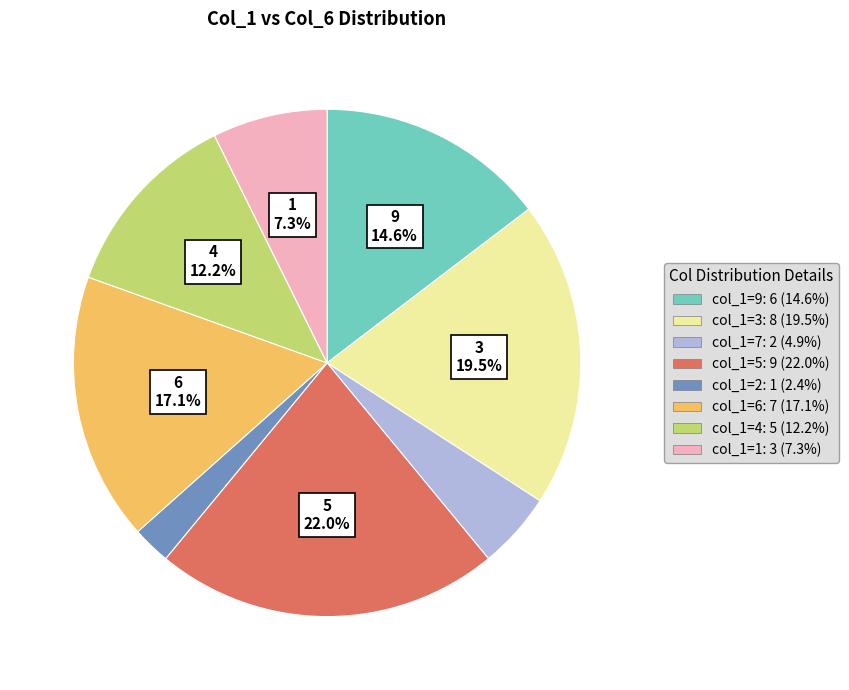

What is the ratio of the value at col_1=2 to the value at col_1=6?

0.1